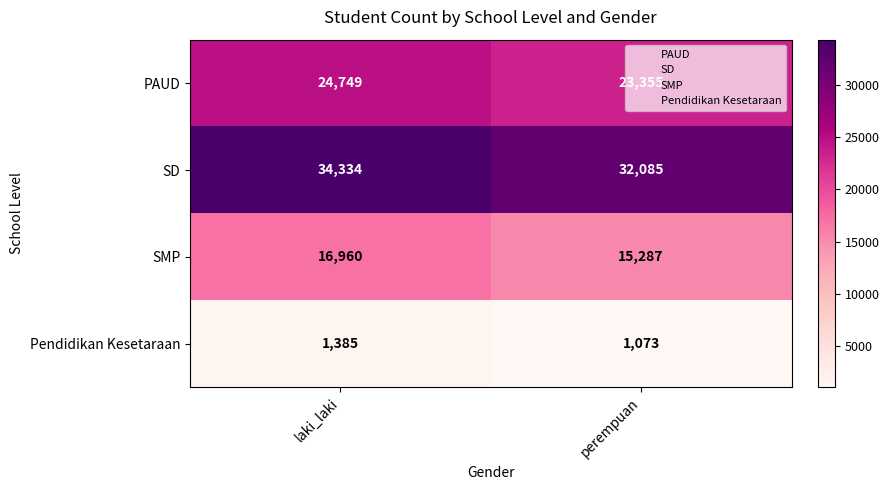

Which series has the widest spread of values?

SD